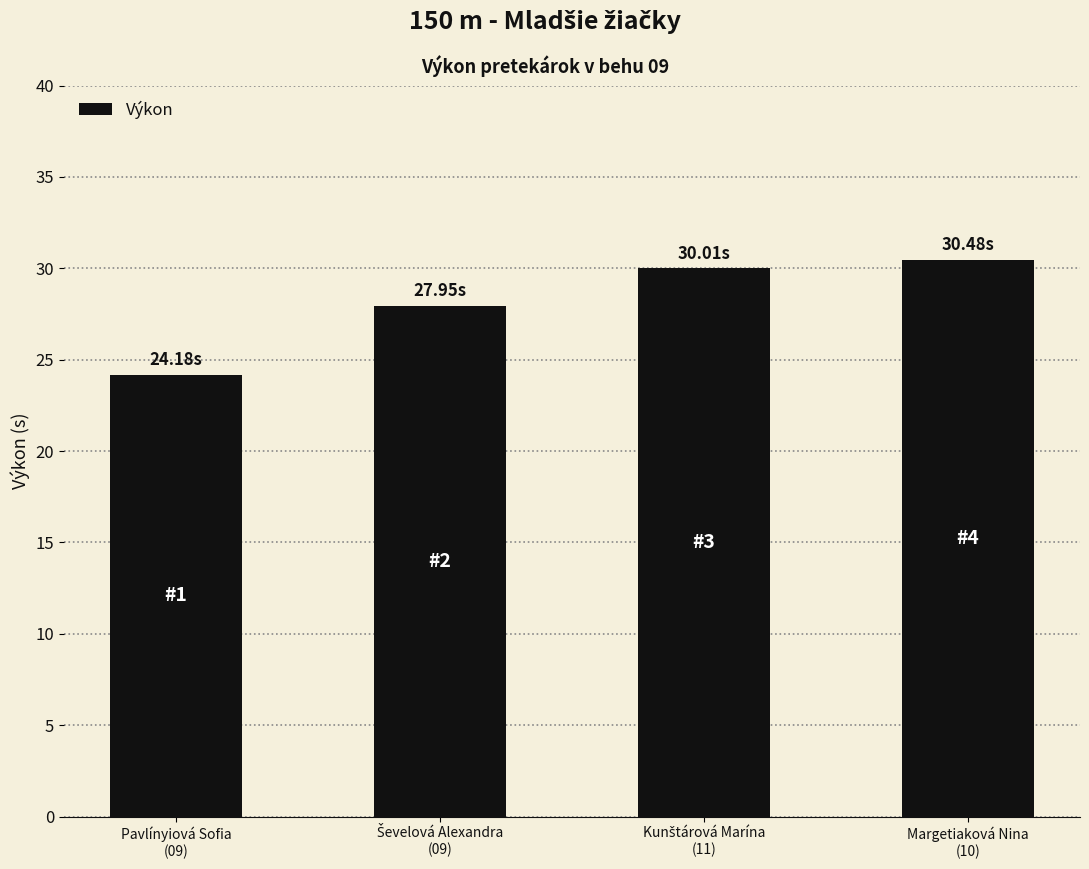

What is the average value?

28.2